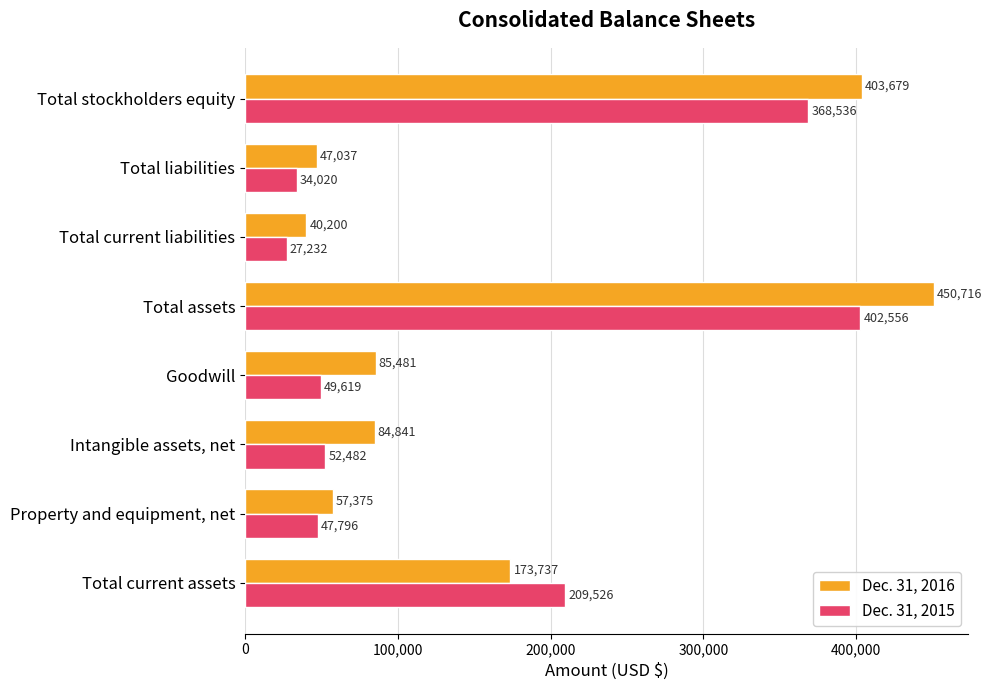

How many series are shown in this chart?

2